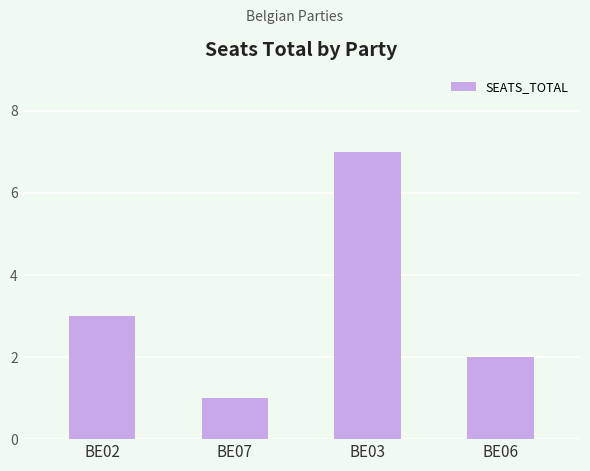

What is the label of the 3rd bar from the left?

BE03